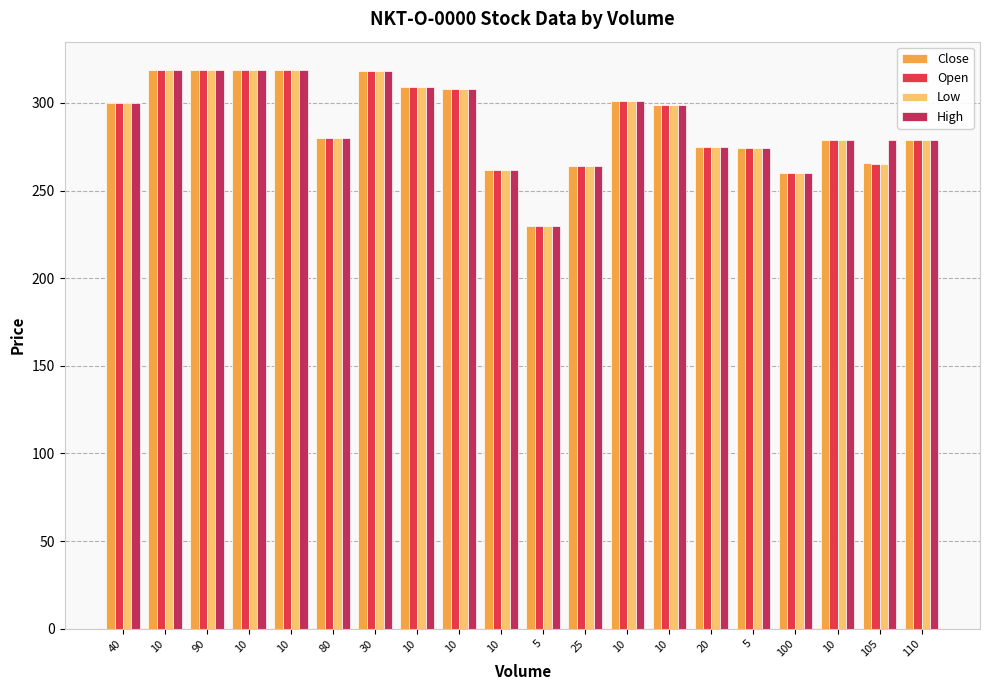

True or false: Low has a value of 557.4 at 90.

False